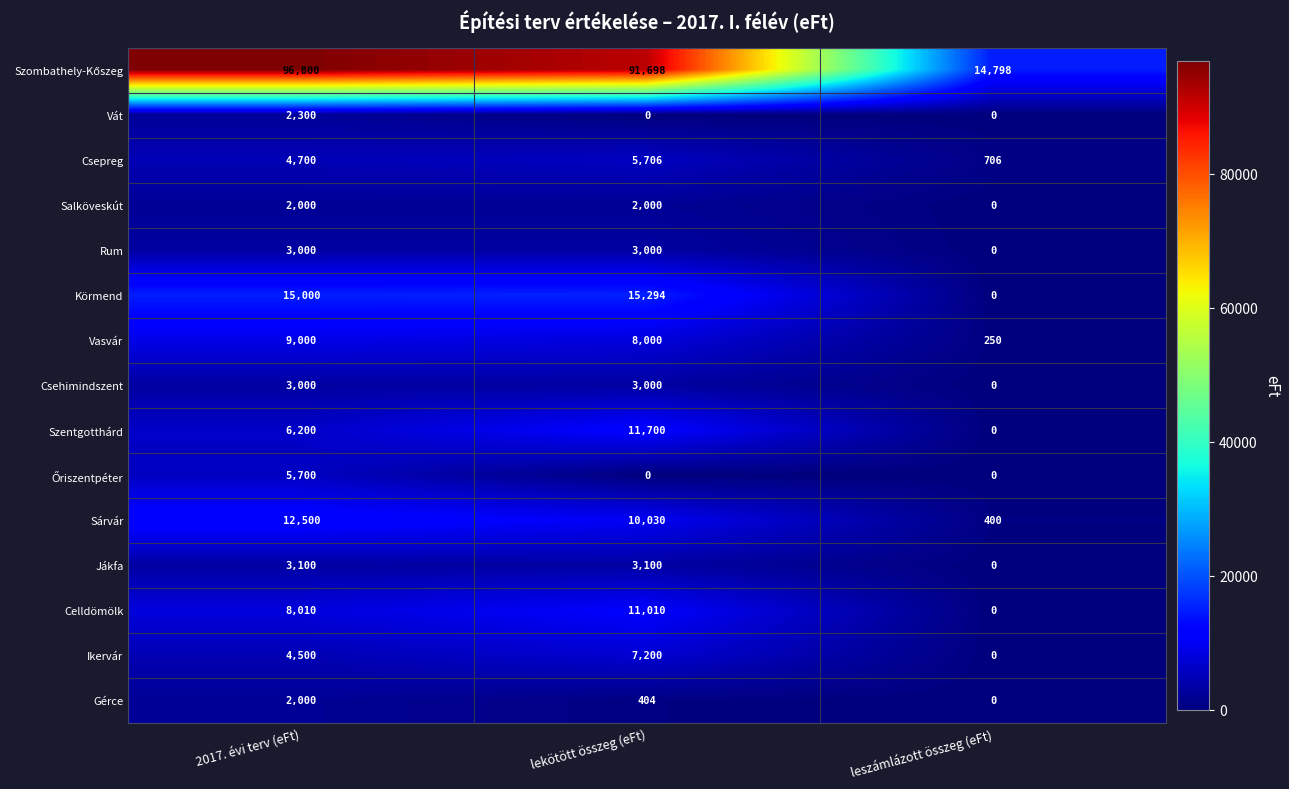

Read the Csehimindszent value at 2017. évi terv (eFt), to the nearest 10.

3000